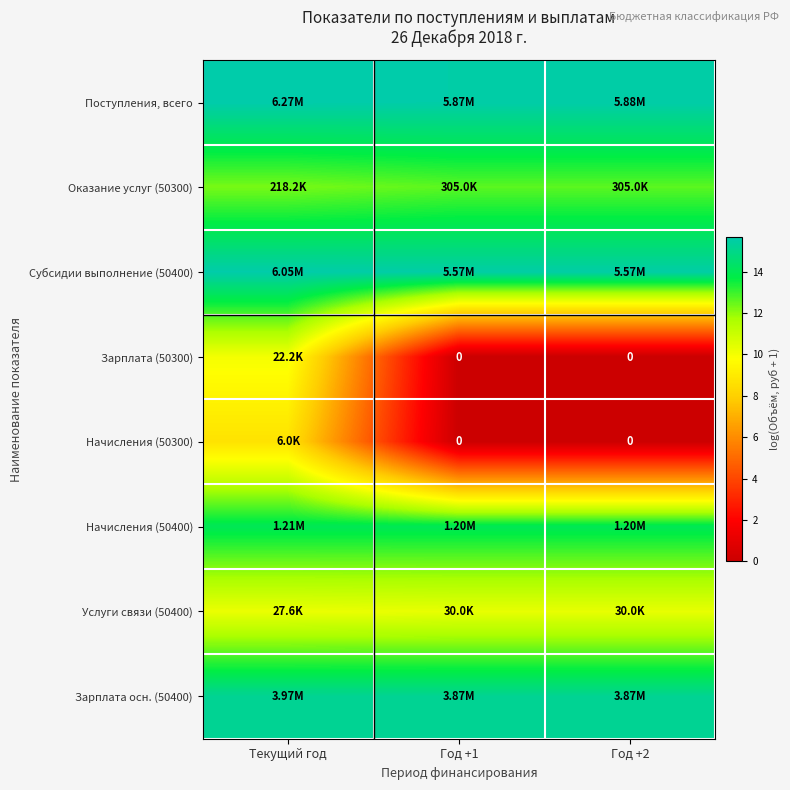

What is the total value across all series at Год +2?

83.2